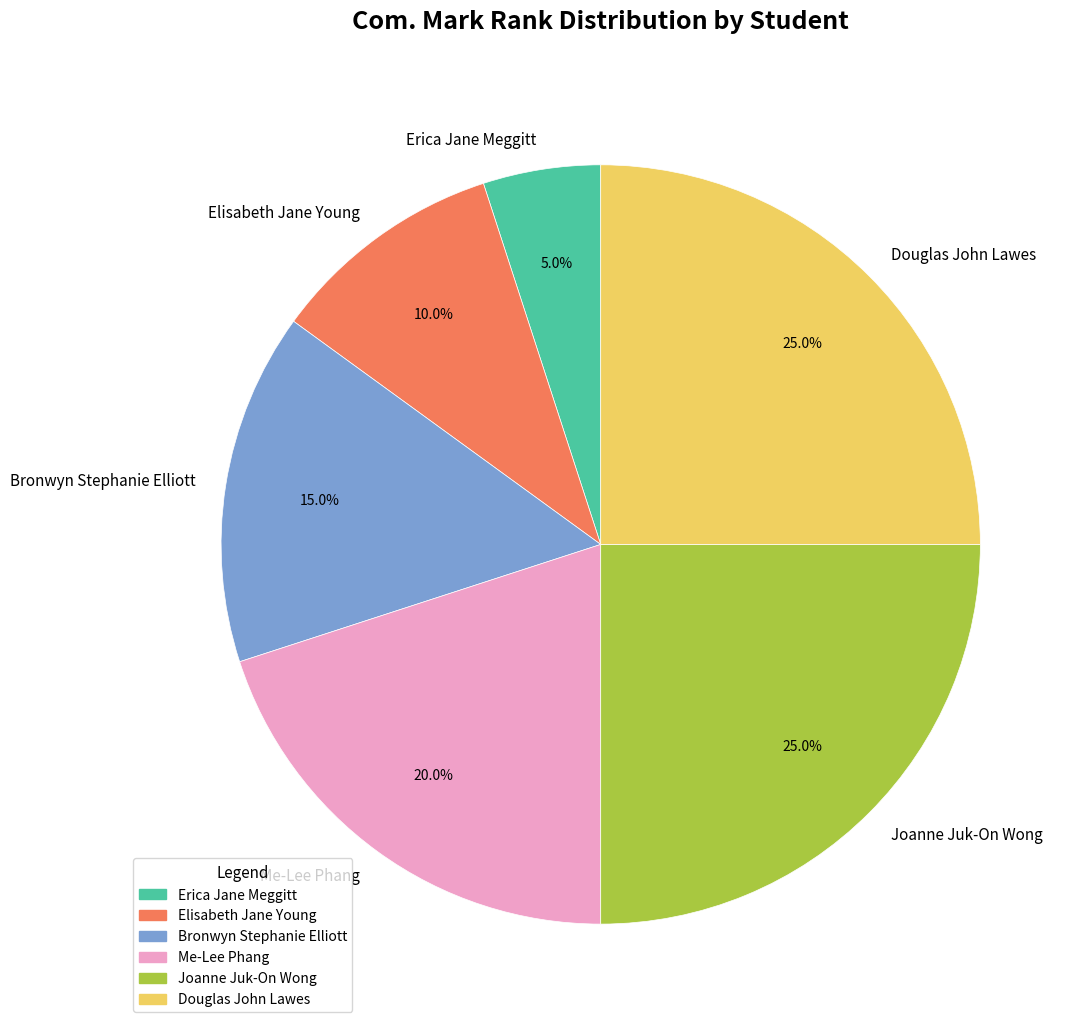

How many segments does this pie chart have?

6